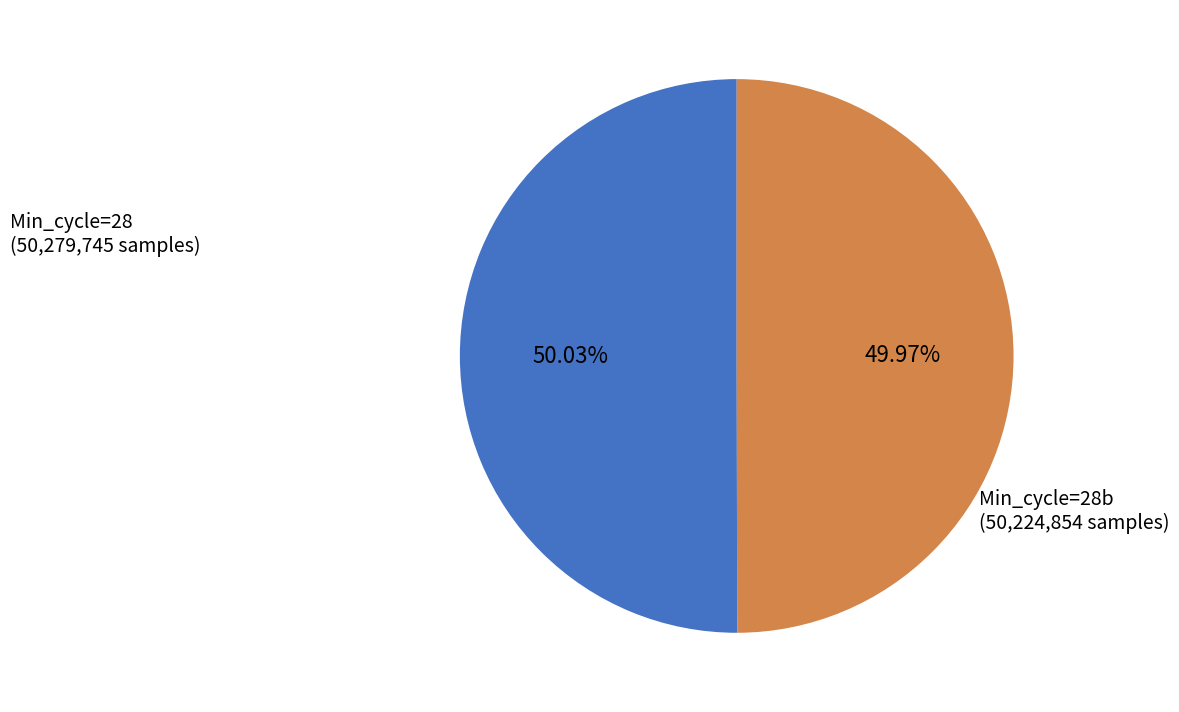

Does any single category account for the majority?

Yes